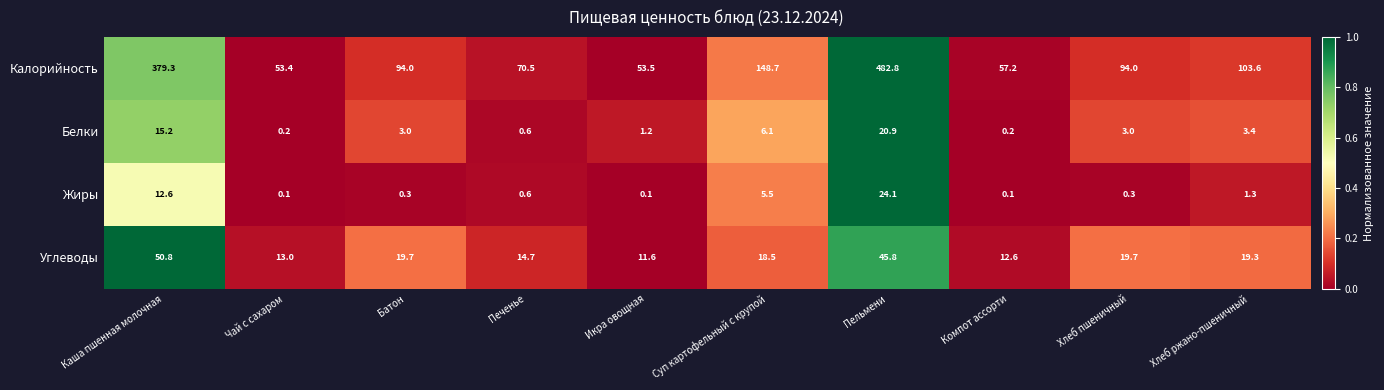

What value does the Белки series have at Икра овощная?

1.2